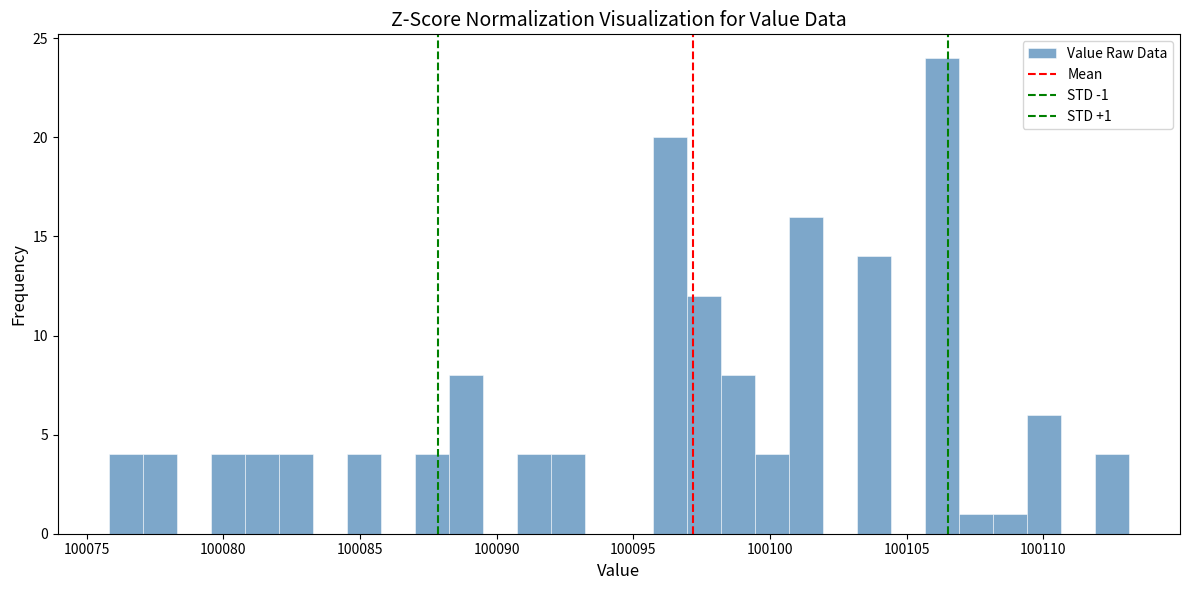

Around what value on the x-axis is the tallest bar? Give the approximate position of its centre, as read against the axis.

100106.5